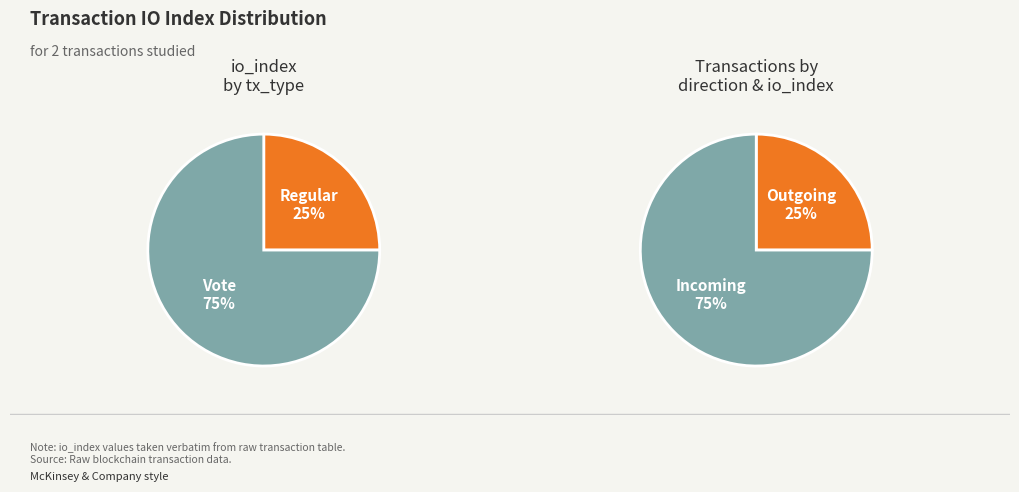

Rank the categories by value from lowest to highest.

Regular (io_index=1), Vote (io_index=3)